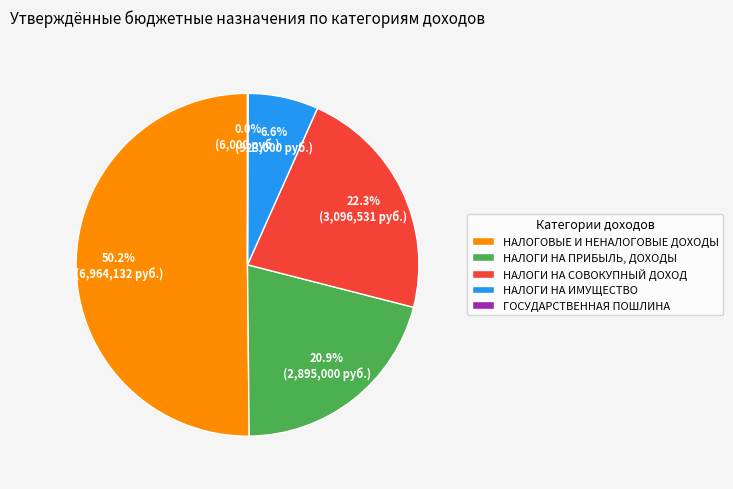

What portion of the pie excludes НАЛОГОВЫЕ И НЕНАЛОГОВЫЕ ДОХОДЫ?

49.8%